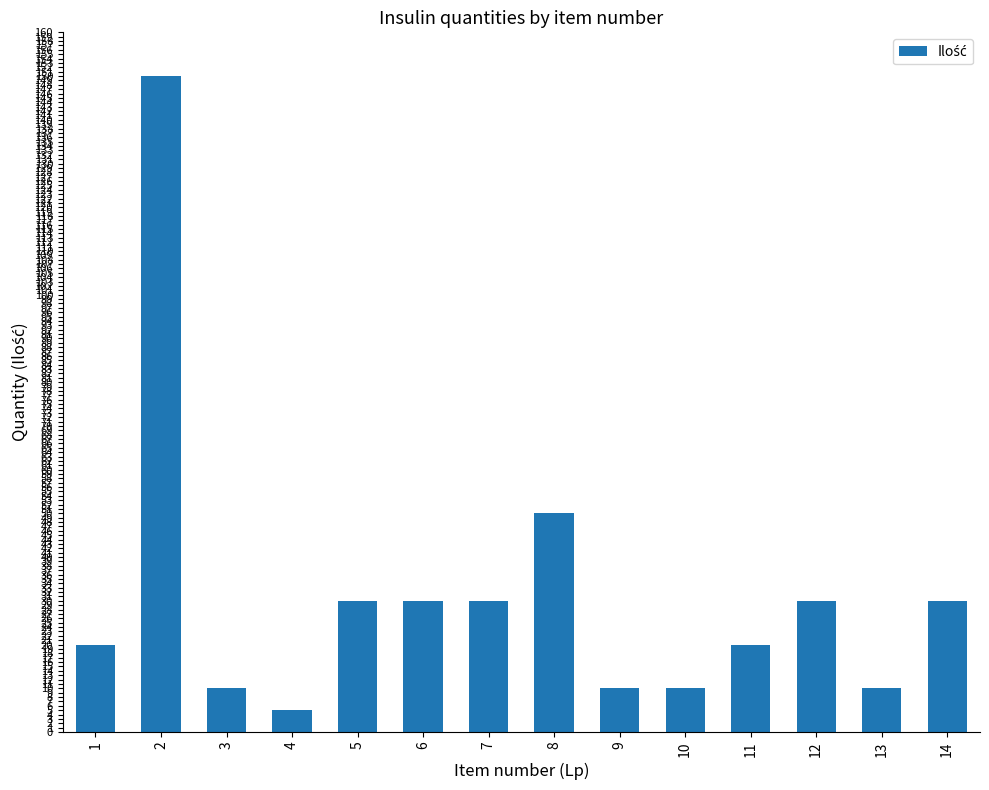

What is the ratio of the value at 8 to the value at 7?

1.7